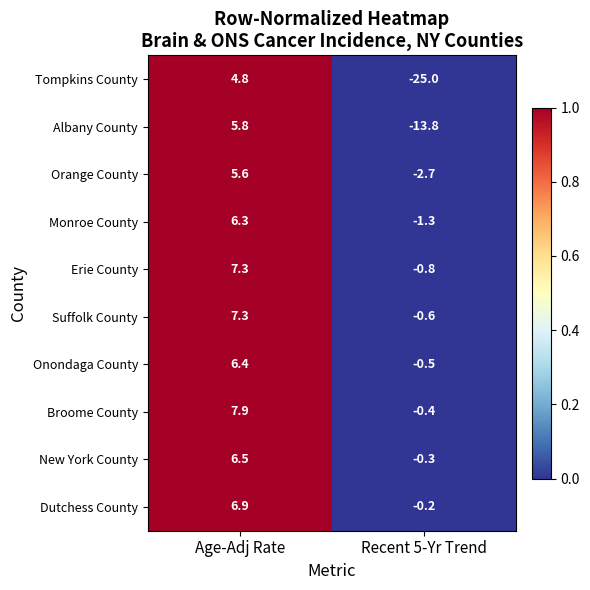

List the labels in order of Dutchess County value, smallest first.

Recent 5-Yr Trend, Age-Adj Rate